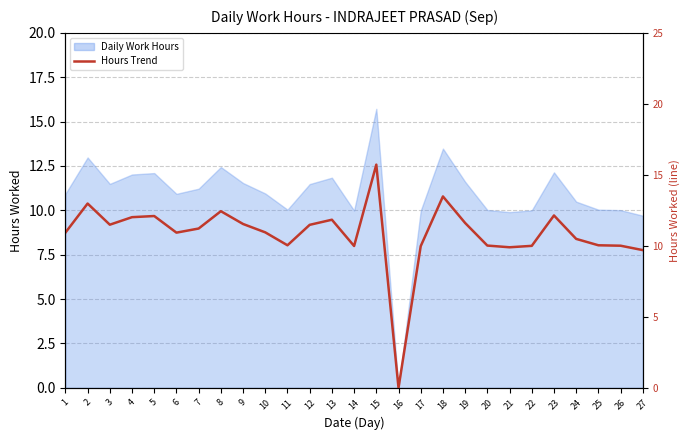

The chart shows a value of 10.0 at 11. True or false?

True